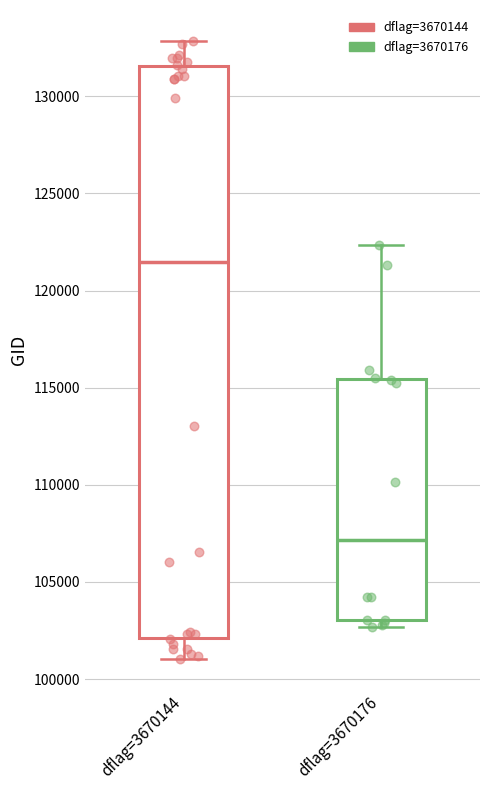

Reading left to right, read every box against the y-axis: the position of its median line, the range the box covers, and the ends of its whiskers. The values are not printed on the chart, so give them approximately, as read against the axis.

dflag=3670144: median 121500, box 102000 to 131500, whiskers 101000 to 133000
dflag=3670176: median 107000, box 103000 to 115500, whiskers 102500 to 122500